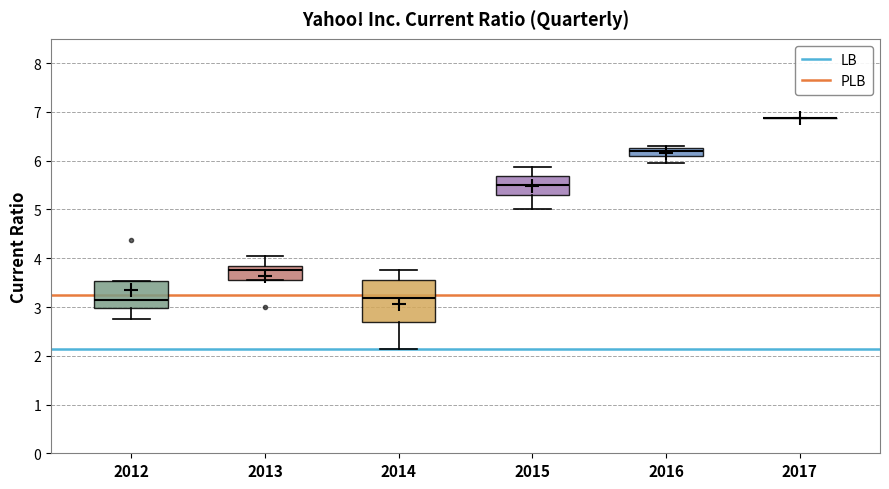

Reading left to right, read every box against the y-axis: the position of its median line, the range the box covers, and the ends of its whiskers. The values are not printed on the chart, so give them approximately, as read against the axis.

2012: median 3.1, box 3.0 to 3.5, whiskers 2.8 to 3.5
2013: median 3.8 (just below the box's upper edge), box 3.6 to 3.8, whiskers 3.6 to 4.0
2014: median 3.2, box 2.7 to 3.5, whiskers 2.1 to 3.8
2015: median 5.5, box 5.3 to 5.7, whiskers 5.0 to 5.9
2016: median 6.2, box 6.1 to 6.3, whiskers 6.0 to 6.3 (just above the box's upper edge)
2017: box collapsed to a line at 6.9, whiskers 6.9 to 6.9